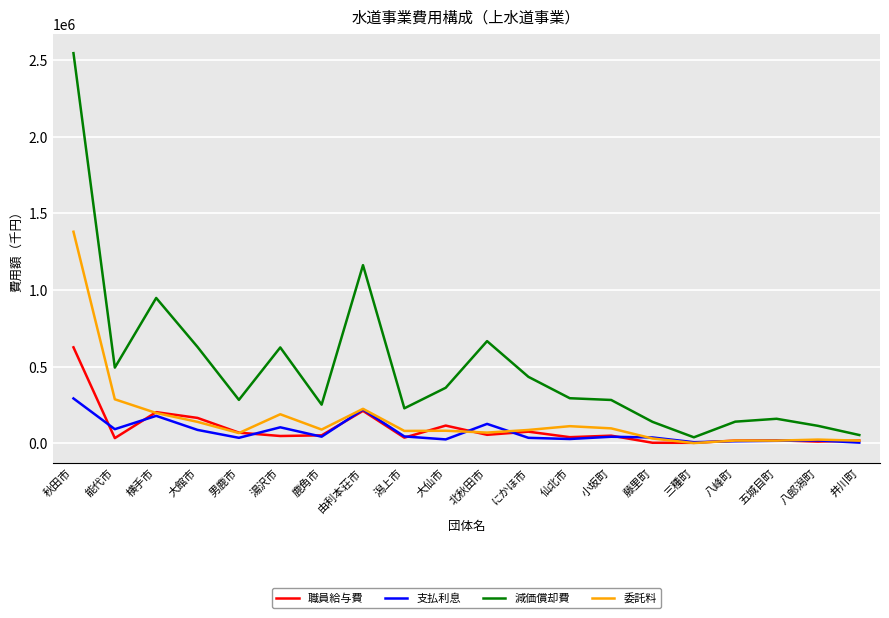

Where is 減価償却費 nearest to the value 1291836?

由利本荘市